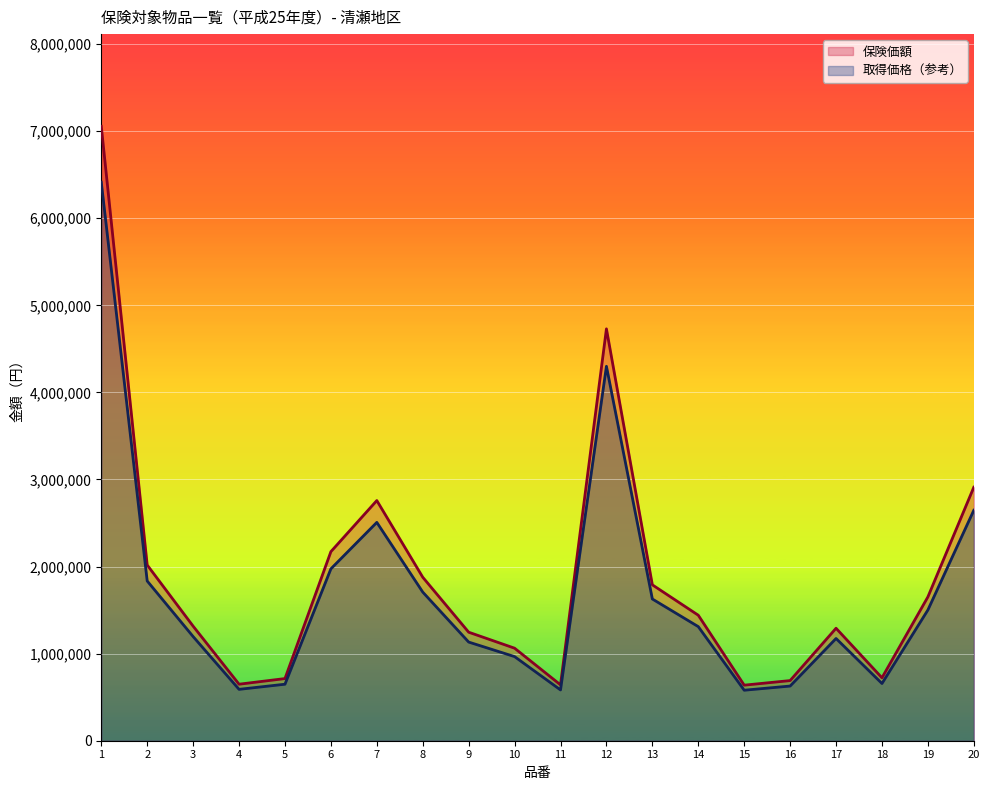

What is the highest value of the 保険価額 series?

7056195.3